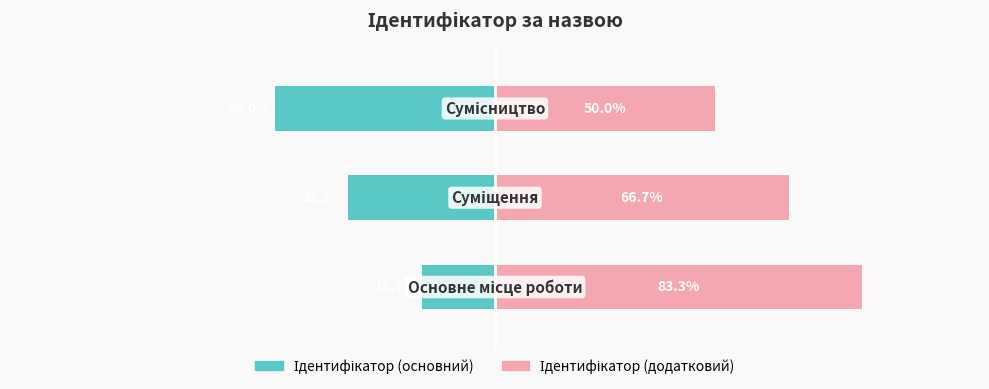

Is it true that Ідентифікатор (основний) equals -50.0 at 2?

True